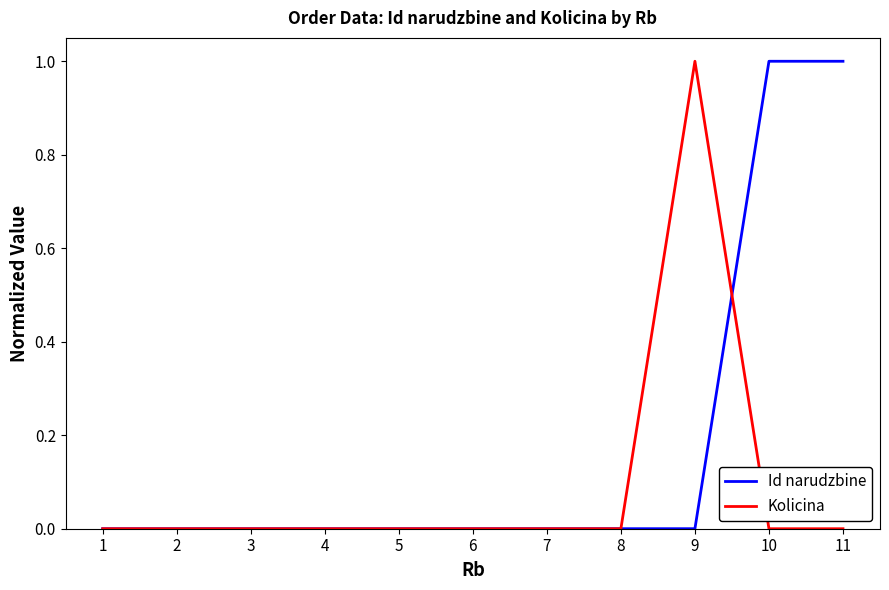

Is this an area chart (filled region under the line)?

No